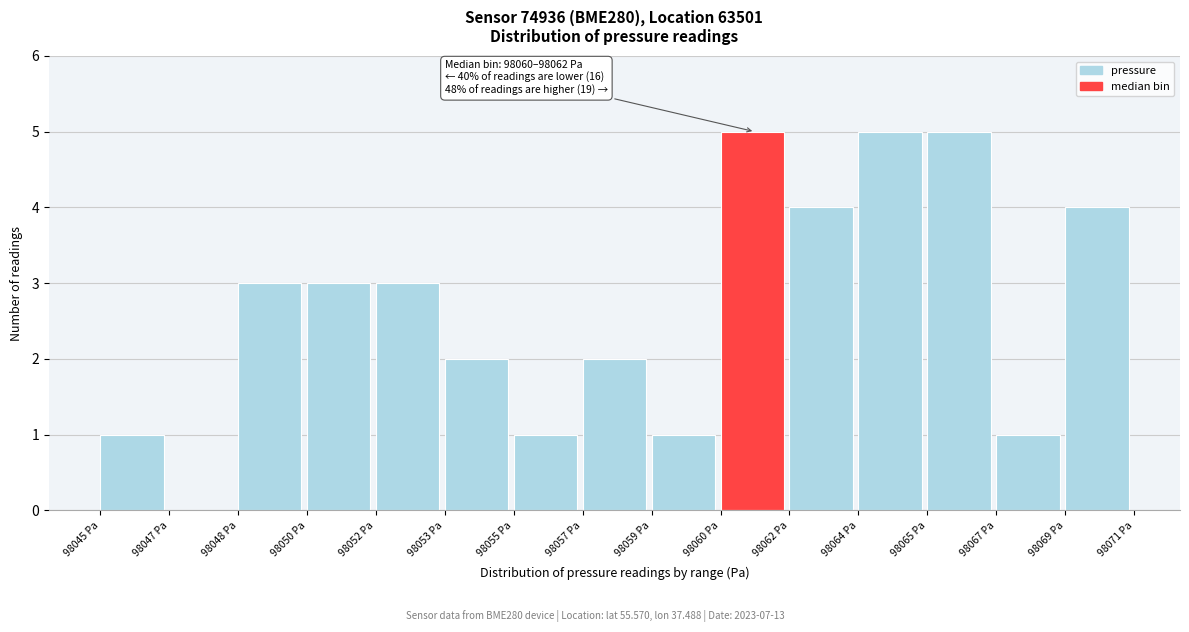

Reading left to right, what are all the values shown in this chart?

98045 Pa=1	98047 Pa=0	98048 Pa=3	98050 Pa=3	98052 Pa=3	98053 Pa=2	98055 Pa=1	98057 Pa=2	98059 Pa=1	98060 Pa=5	98062 Pa=4	98064 Pa=5	98065 Pa=5	98067 Pa=1	98069 Pa=4